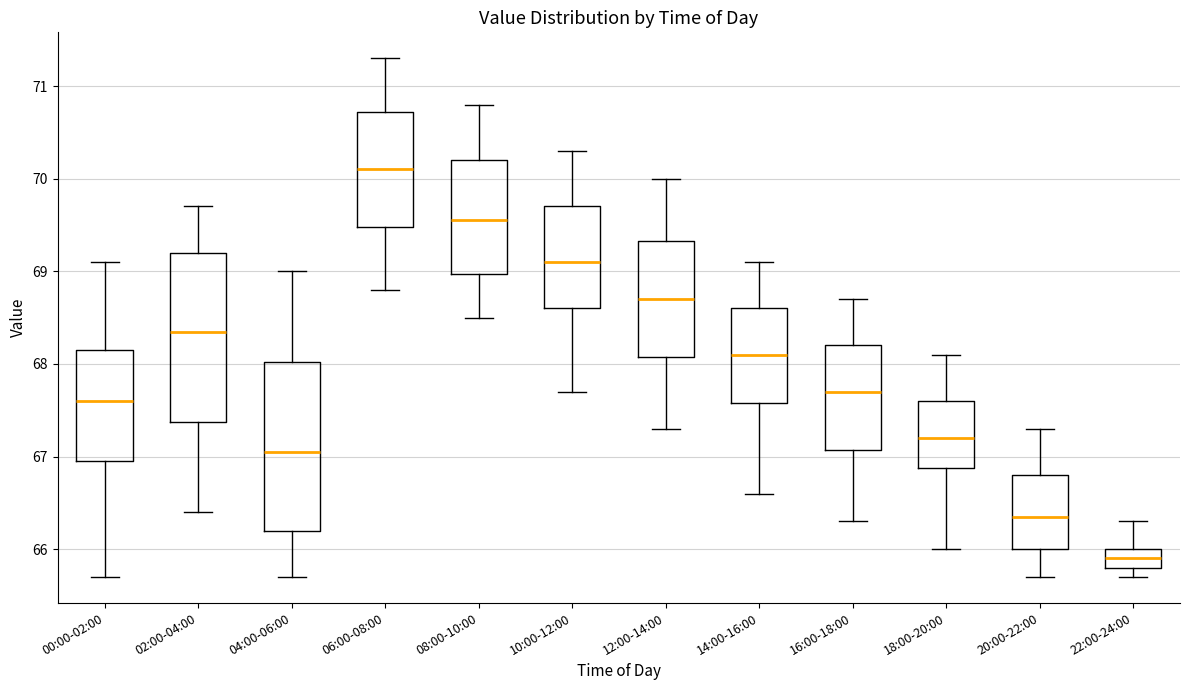

Where does the lower whisker of the box for 04:00-06:00 end on the y-axis? The values are not printed on the chart, so give them approximately, as read against the axis.

65.7